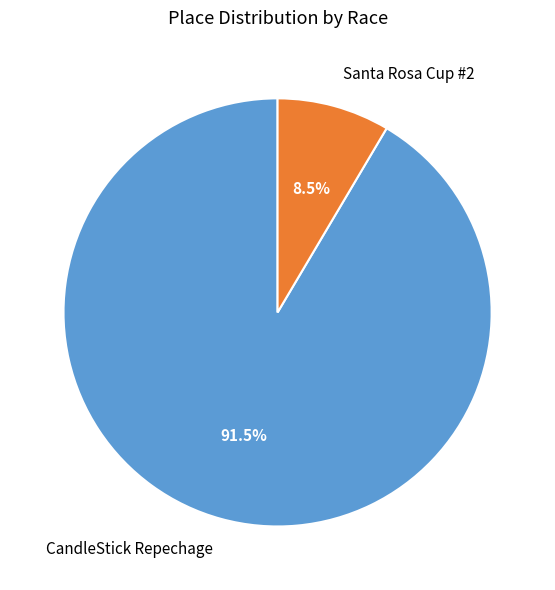

To the nearest percent, what is the combined percentage of CandleStick Repechage and Santa Rosa Cup #2?

100%